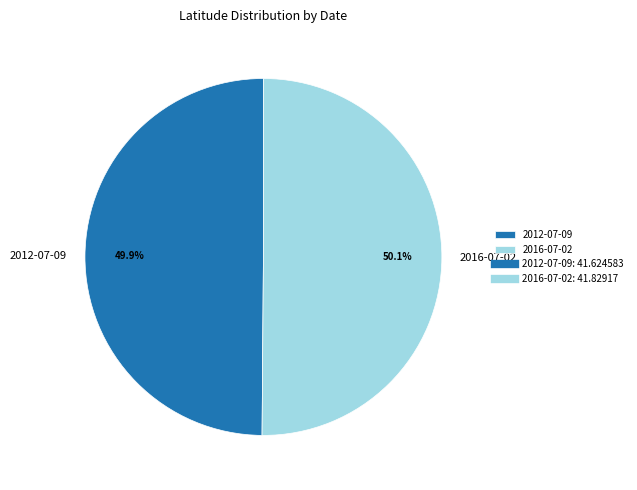

How much of the chart is everything except 2012-07-09?

50.1%